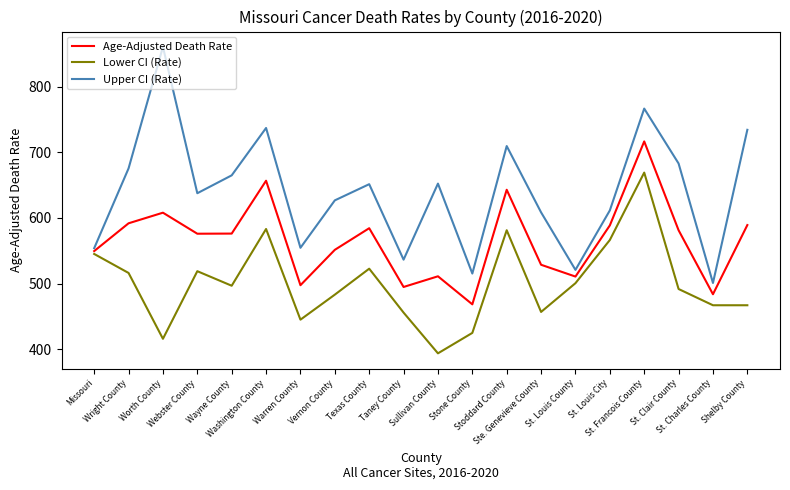

Where is Upper CI (Rate) nearest to the value 681?

St. Clair County